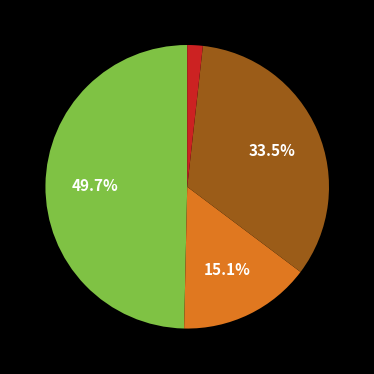

Does any single category account for the majority?

No